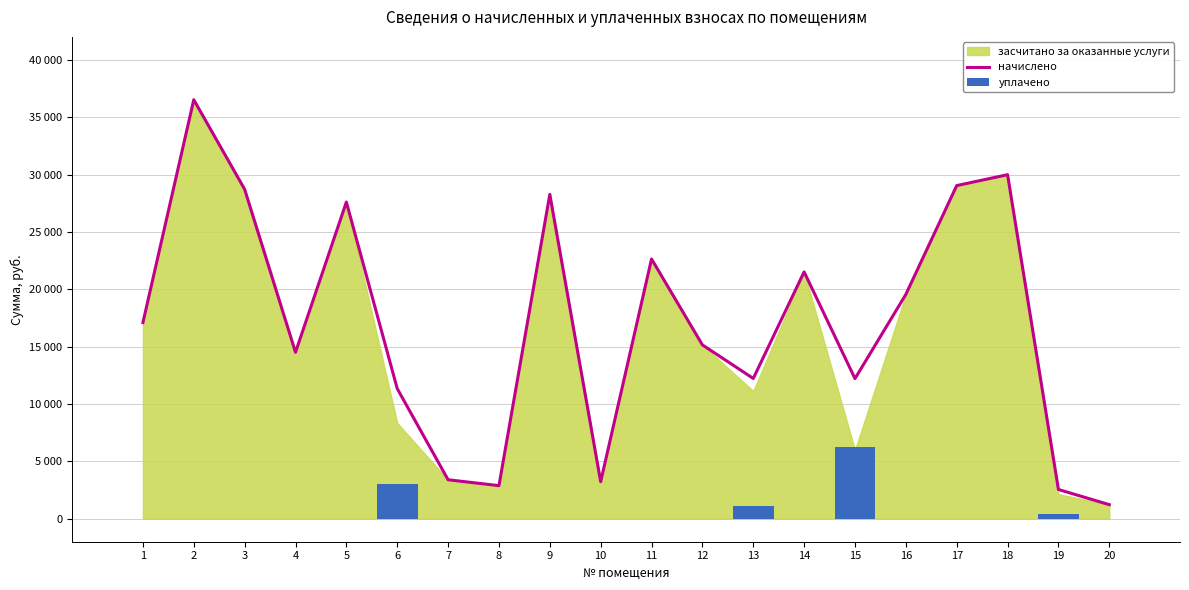

What is the value of the начислено bar at the 13th from the left?

12228.2